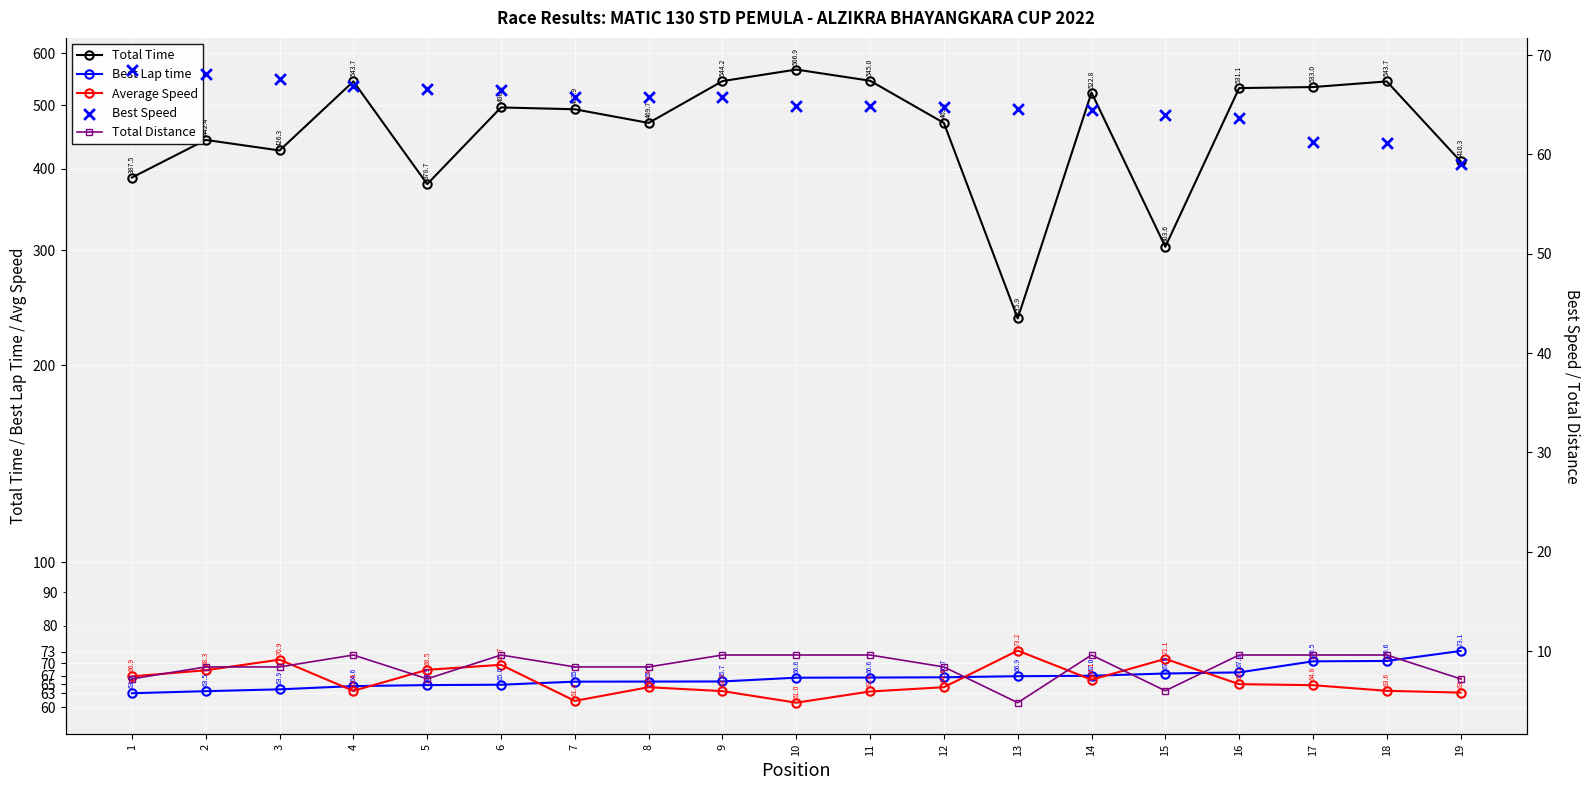

Which series has the largest Y range (max minus min)?

Total Time